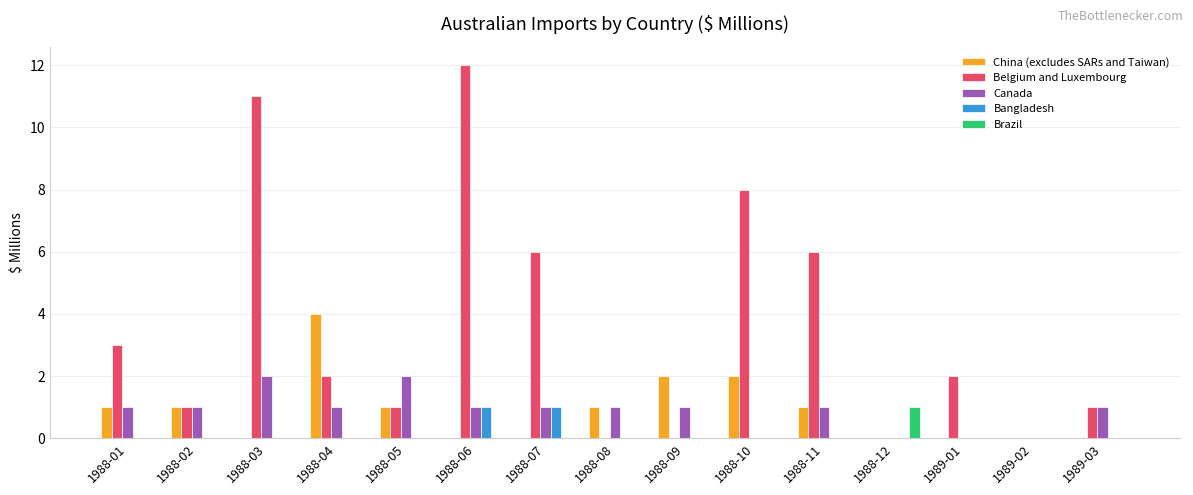

Which series changed the most between 1988-01 and 1988-07?

Belgium and Luxembourg